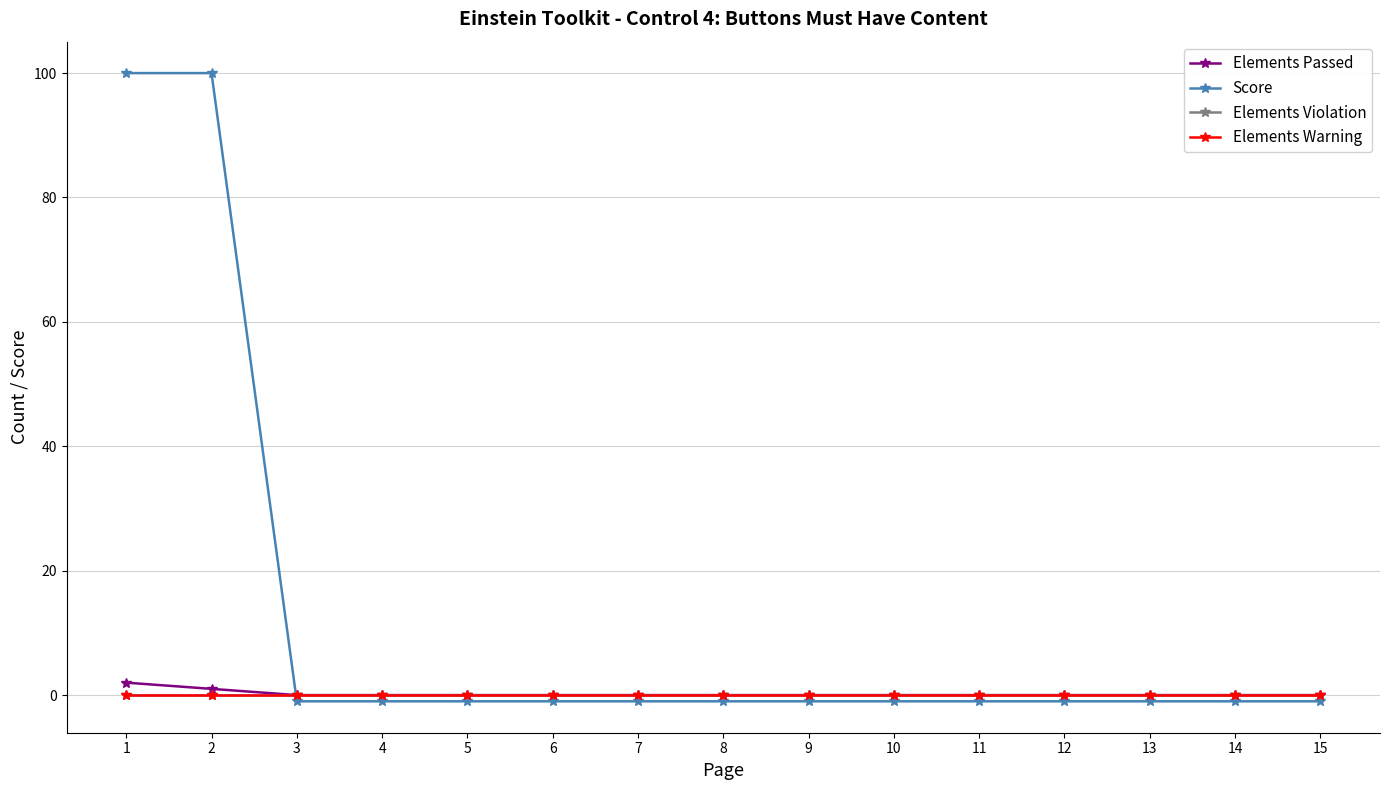

Is this an area chart (filled region under the line)?

No